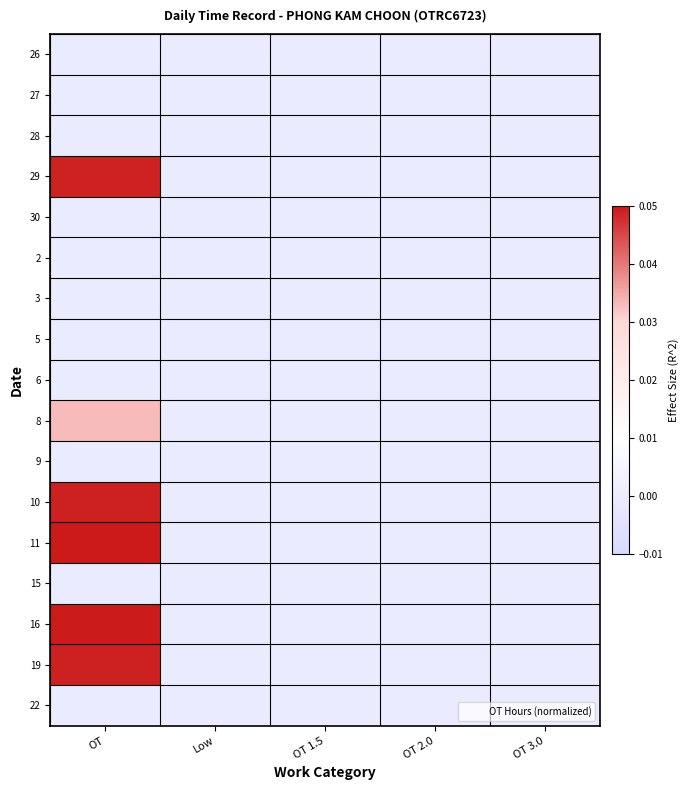

Reading left to right, extract all data points from this chart.

26: OT=0.0	Low=0.0	OT 1.5=0.0	OT 2.0=0.0	OT 3.0=0.0
27: OT=0.0	Low=0.0	OT 1.5=0.0	OT 2.0=0.0	OT 3.0=0.0
28: OT=0.0	Low=0.0	OT 1.5=0.0	OT 2.0=0.0	OT 3.0=0.0
29: OT=0.0	Low=0.0	OT 1.5=0.0	OT 2.0=0.0	OT 3.0=0.0
30: OT=0.0	Low=0.0	OT 1.5=0.0	OT 2.0=0.0	OT 3.0=0.0
2: OT=0.0	Low=0.0	OT 1.5=0.0	OT 2.0=0.0	OT 3.0=0.0
3: OT=0.0	Low=0.0	OT 1.5=0.0	OT 2.0=0.0	OT 3.0=0.0
5: OT=0.0	Low=0.0	OT 1.5=0.0	OT 2.0=0.0	OT 3.0=0.0
6: OT=0.0	Low=0.0	OT 1.5=0.0	OT 2.0=0.0	OT 3.0=0.0
8: OT=0.0	Low=0.0	OT 1.5=0.0	OT 2.0=0.0	OT 3.0=0.0
9: OT=0.0	Low=0.0	OT 1.5=0.0	OT 2.0=0.0	OT 3.0=0.0
10: OT=0.0	Low=0.0	OT 1.5=0.0	OT 2.0=0.0	OT 3.0=0.0
11: OT=0.1	Low=0.0	OT 1.5=0.0	OT 2.0=0.0	OT 3.0=0.0
15: OT=0.0	Low=0.0	OT 1.5=0.0	OT 2.0=0.0	OT 3.0=0.0
16: OT=0.0	Low=0.0	OT 1.5=0.0	OT 2.0=0.0	OT 3.0=0.0
19: OT=0.0	Low=0.0	OT 1.5=0.0	OT 2.0=0.0	OT 3.0=0.0
22: OT=0.0	Low=0.0	OT 1.5=0.0	OT 2.0=0.0	OT 3.0=0.0